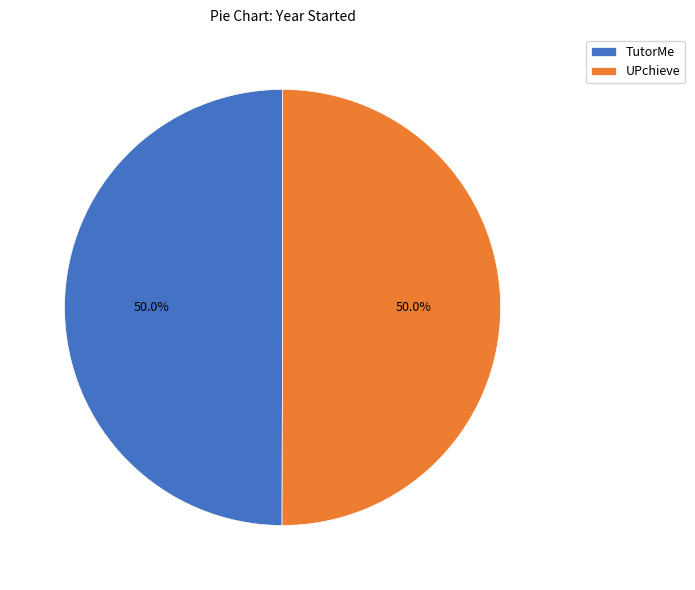

Approximately how many times larger is the value at UPchieve compared to TutorMe?

1.0